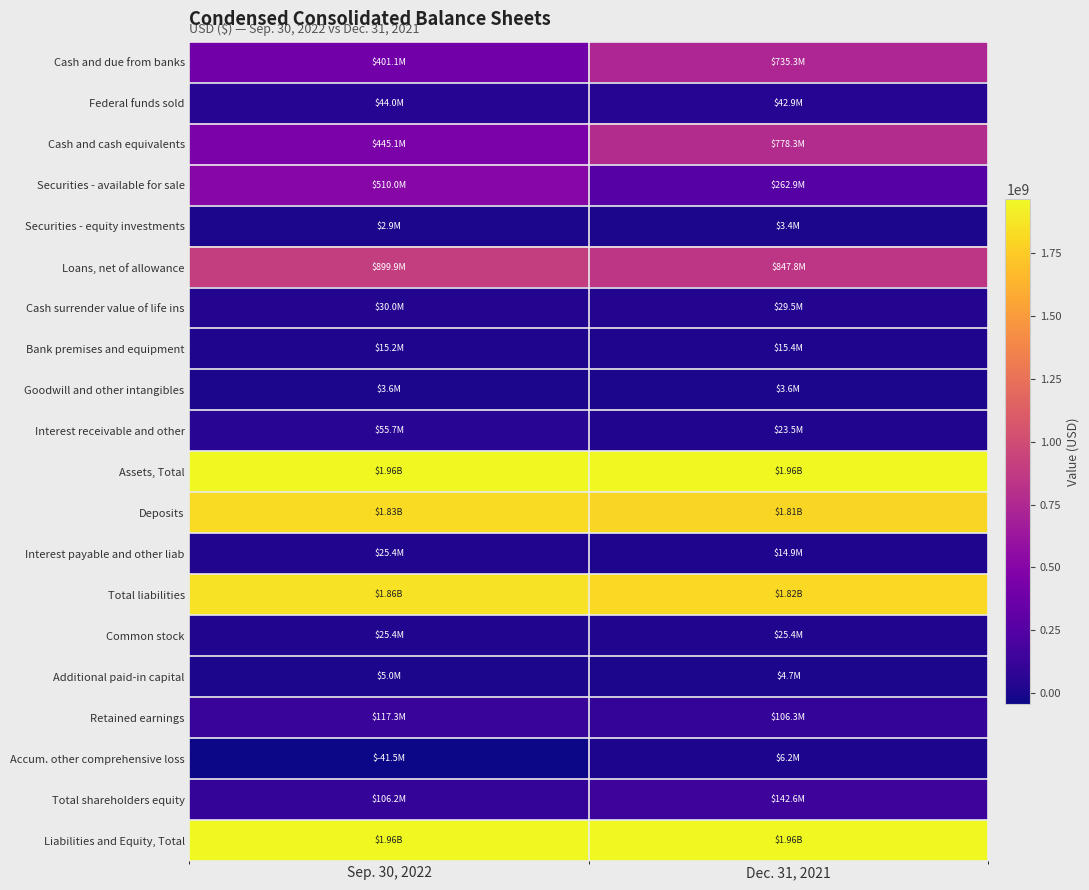

Count the number of data series in this chart.

20